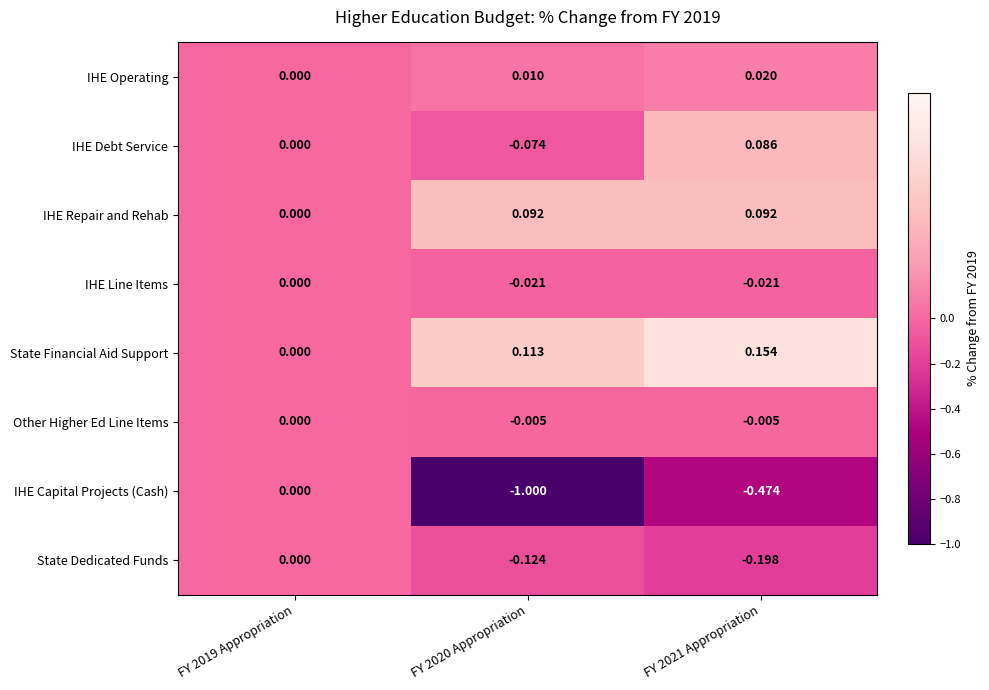

Is the value of IHE Operating at FY 2019 Appropriation greater than the value of IHE Repair and Rehab at FY 2020 Appropriation?

No